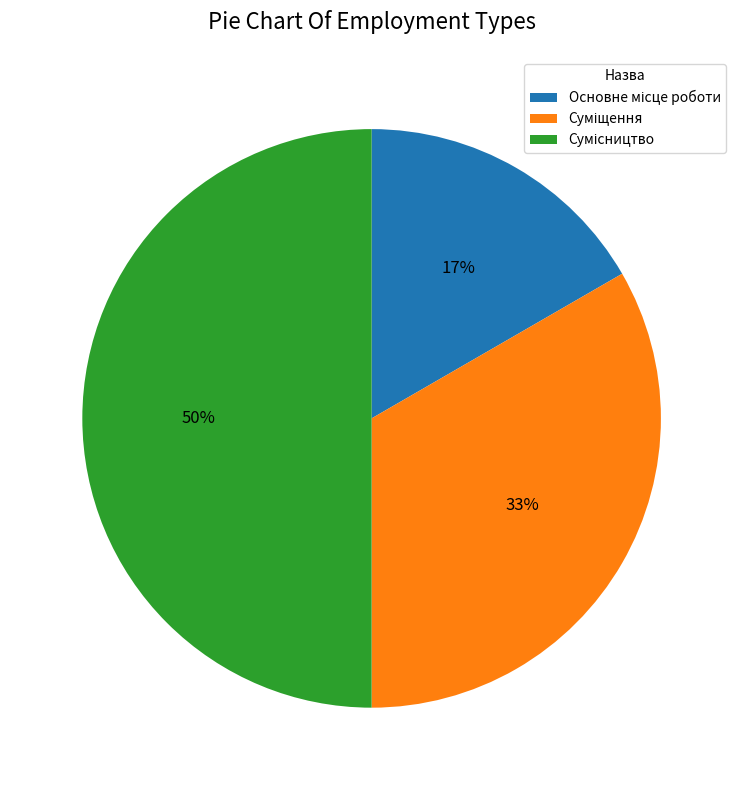

To the nearest percent, what is the difference between the largest and smallest slice percentages?

33%